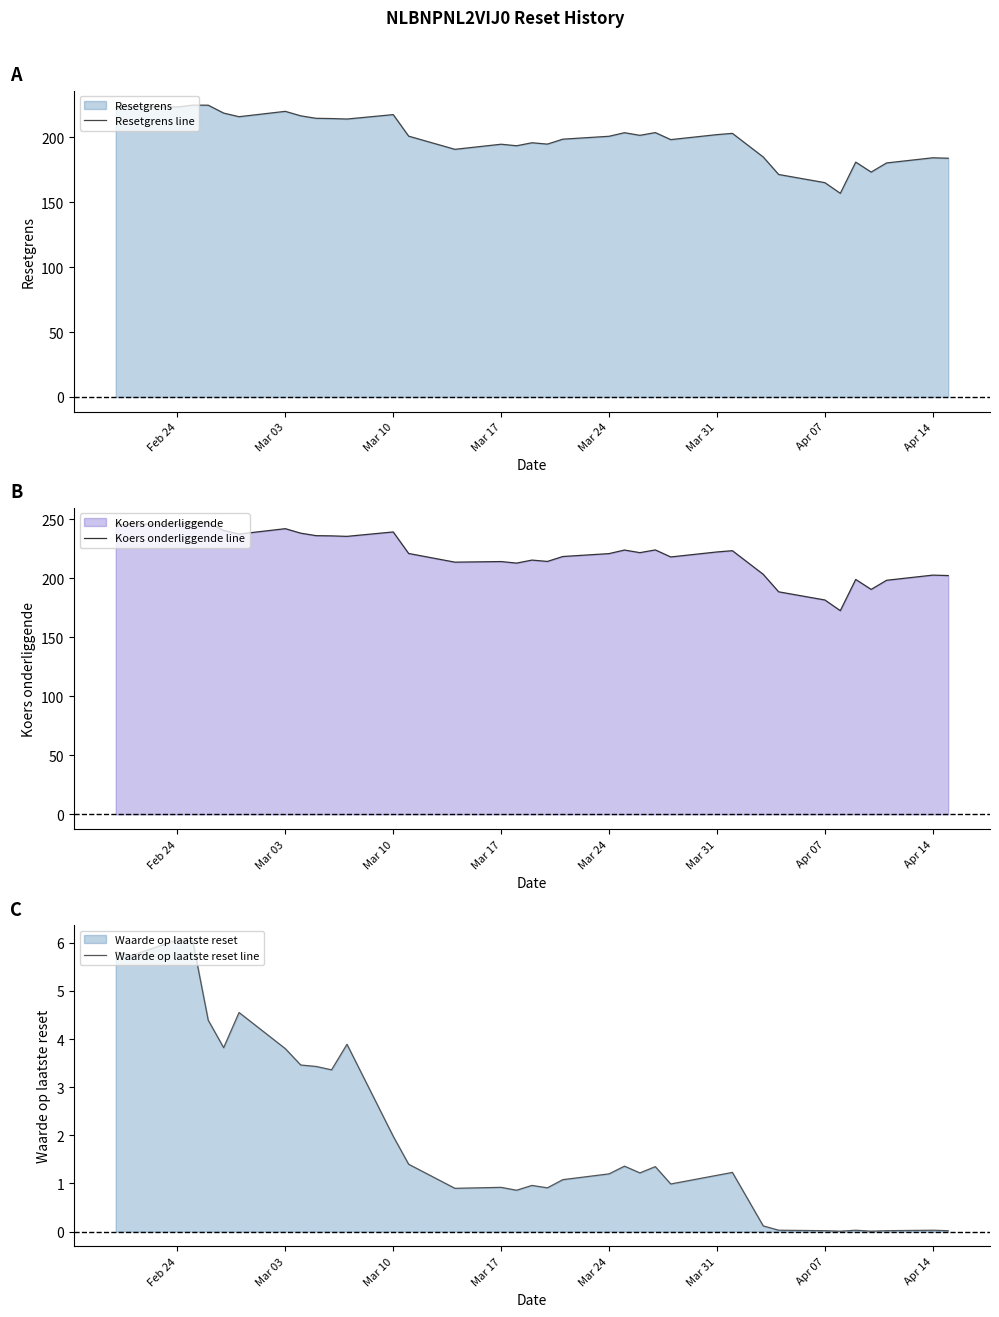

True or false: Koers onderliggende line and Waarde op laatste reset line cross at least once.

False